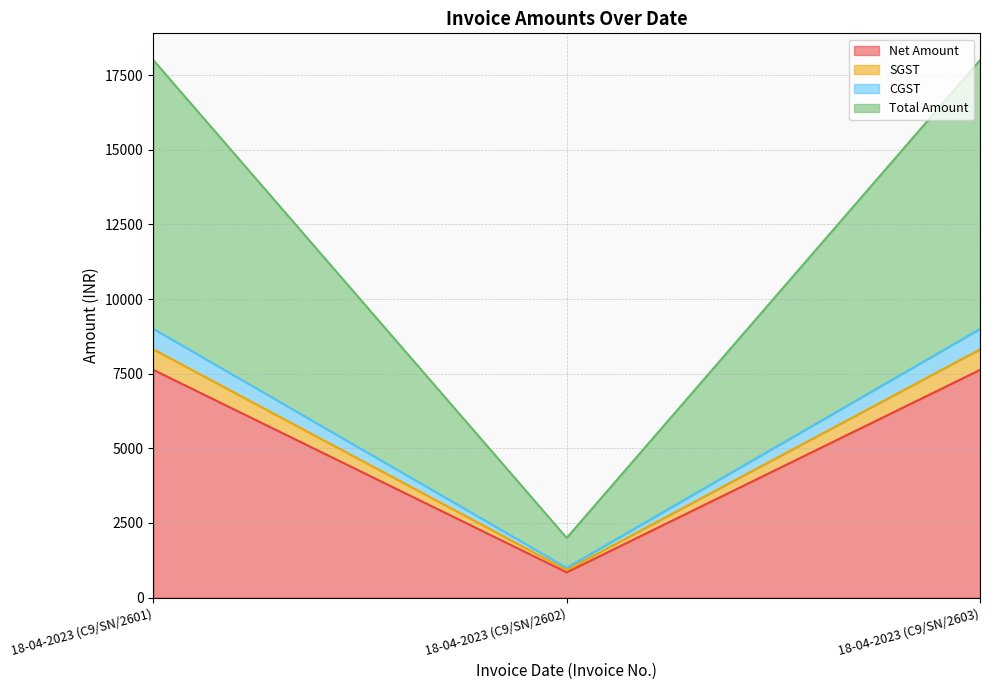

Which series changed the most between 18-04-2023 (C9/SN/2601) and 18-04-2023 (C9/SN/2602)?

Total Amount